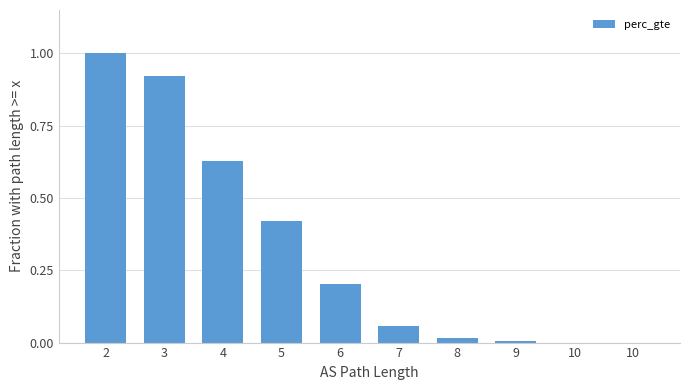

How many distinct data groups are displayed?

1